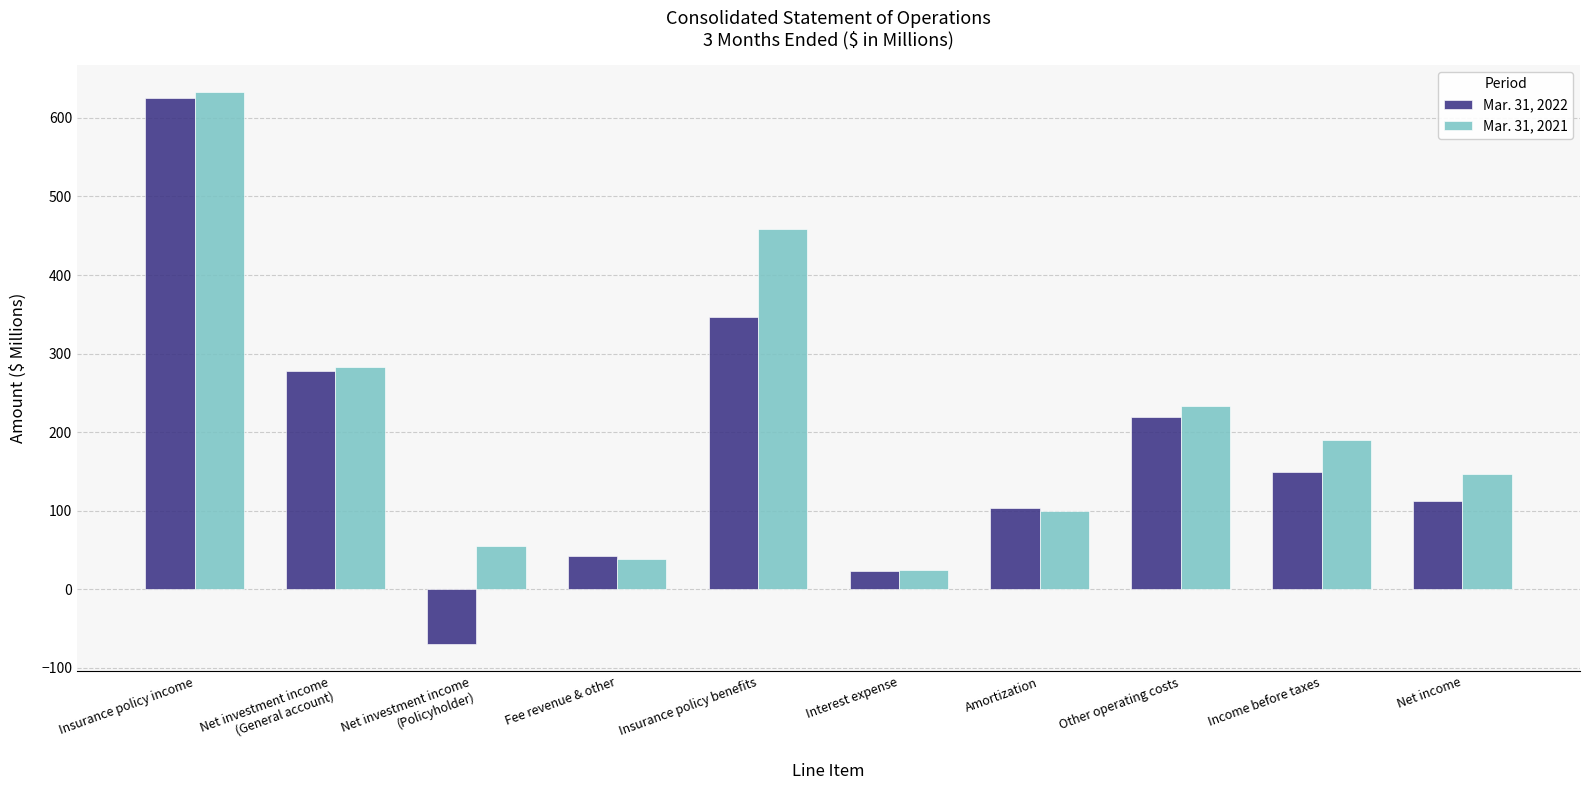

Read the Mar. 31, 2022 value at Fee revenue & other.

42.4